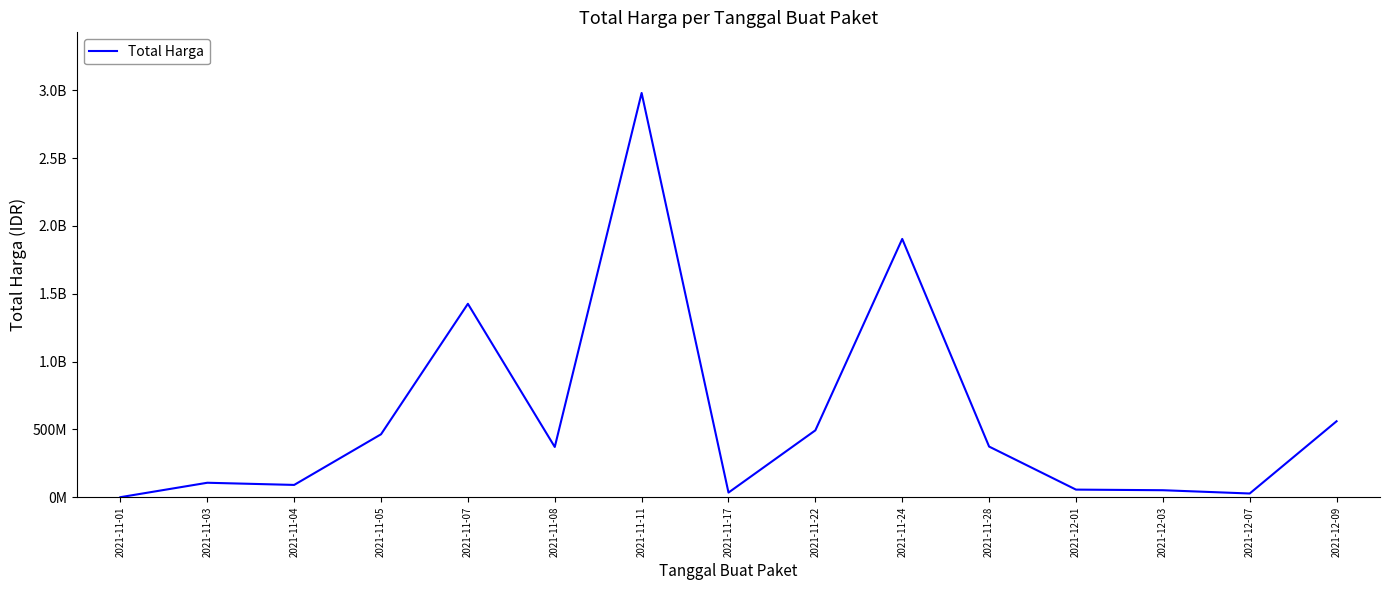

At which label does the data first exceed 370566300?

2021-11-05